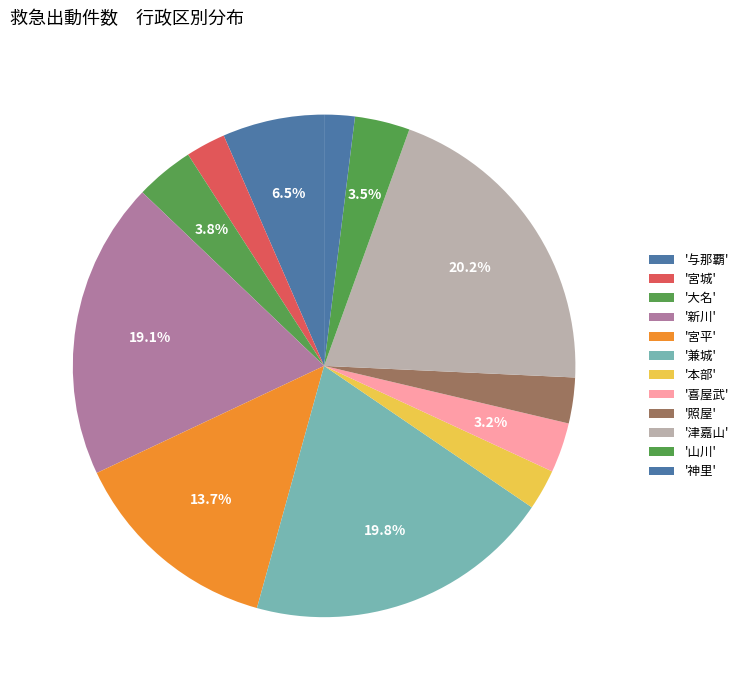

Count the number of slices in the pie.

12